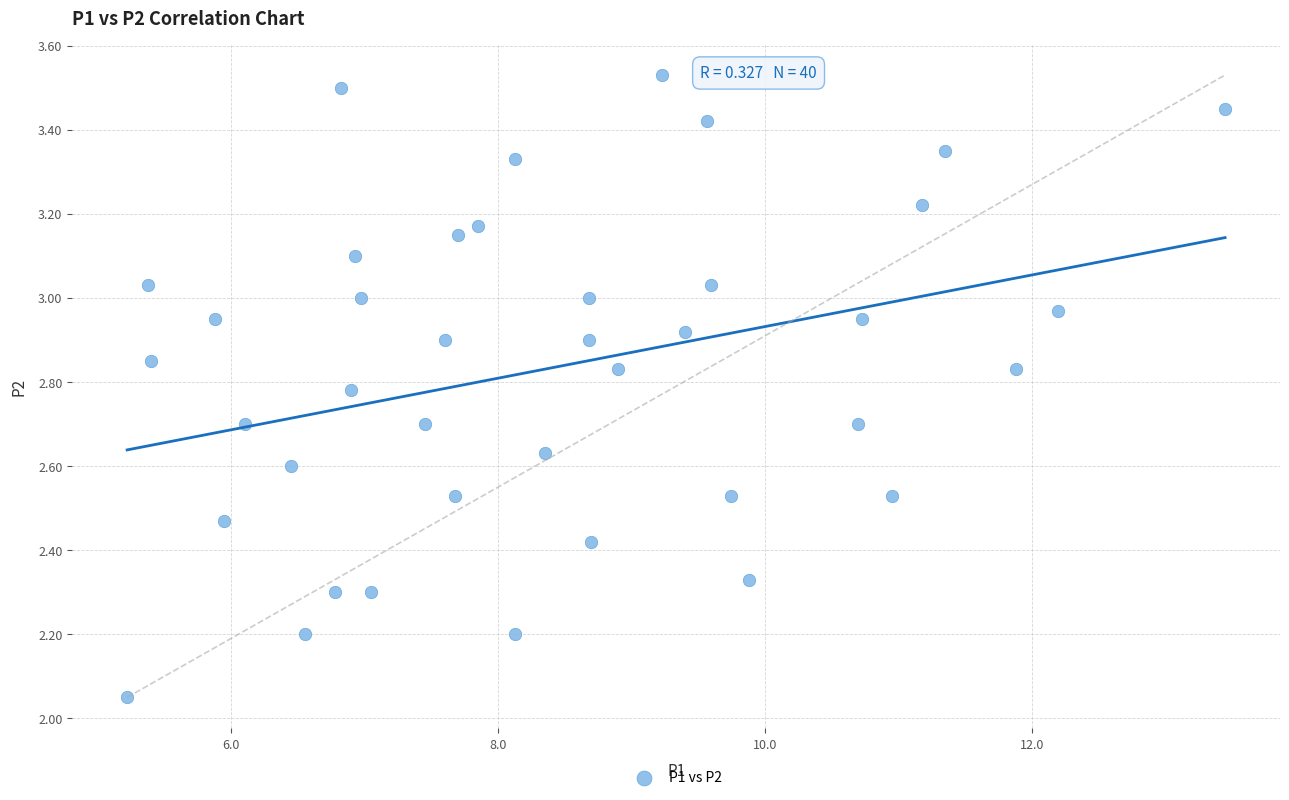

What is the range of X values (max minus min)?

8.2